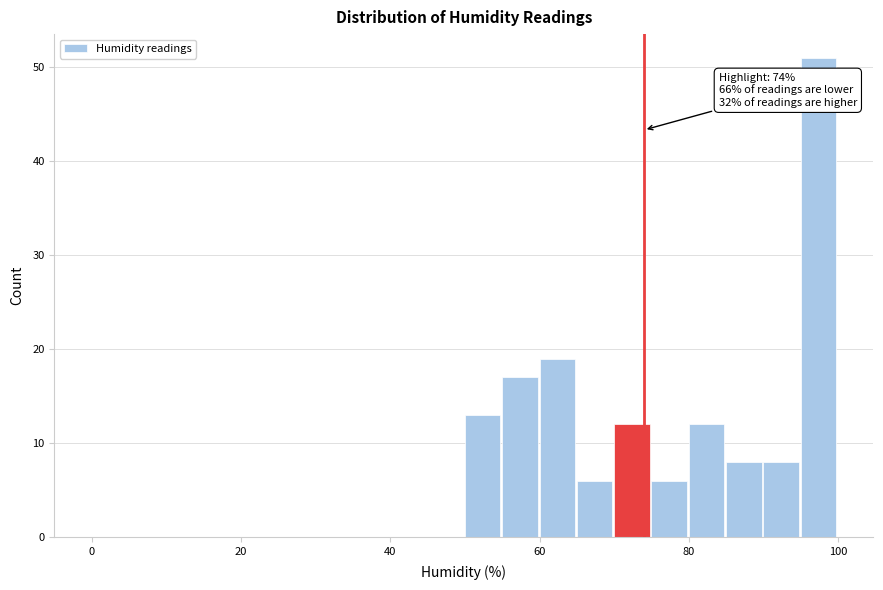

Read against the x-axis, roughly where is the centre of the tallest bar?

98